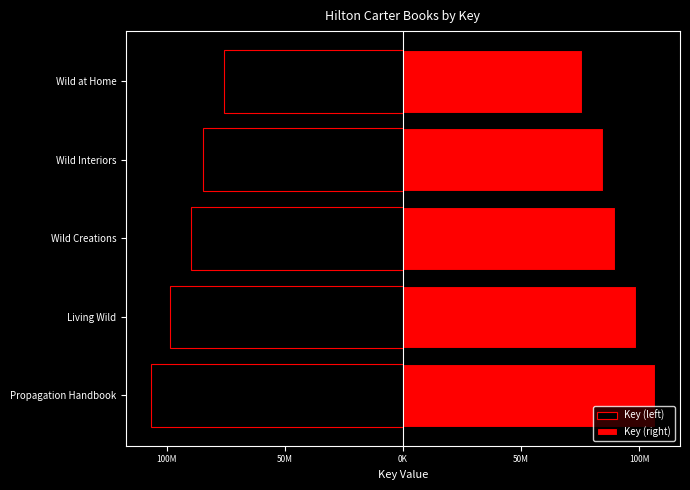

Which series has the largest range (max minus min)?

Key (left)